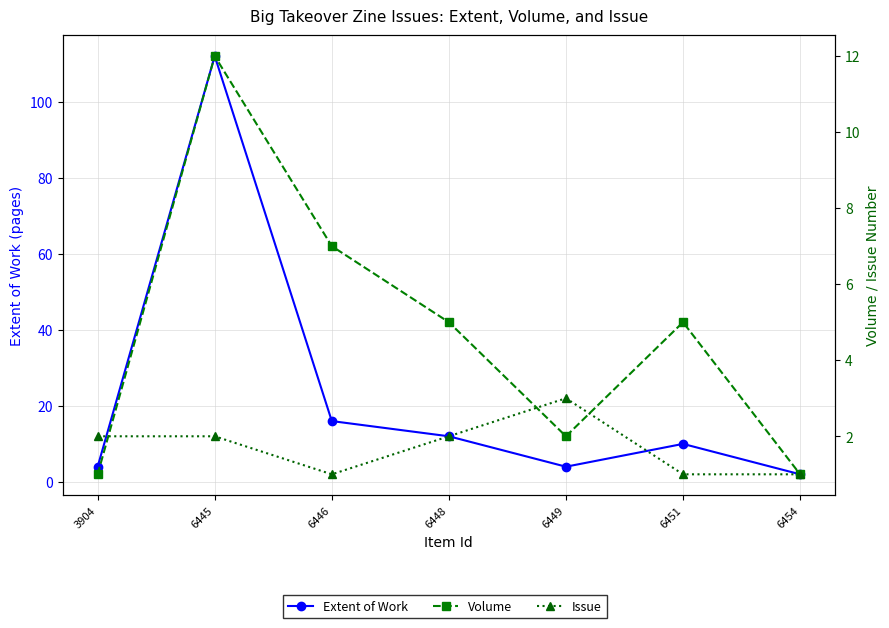

Where do Volume and Issue first cross each other?

3904 and 6445